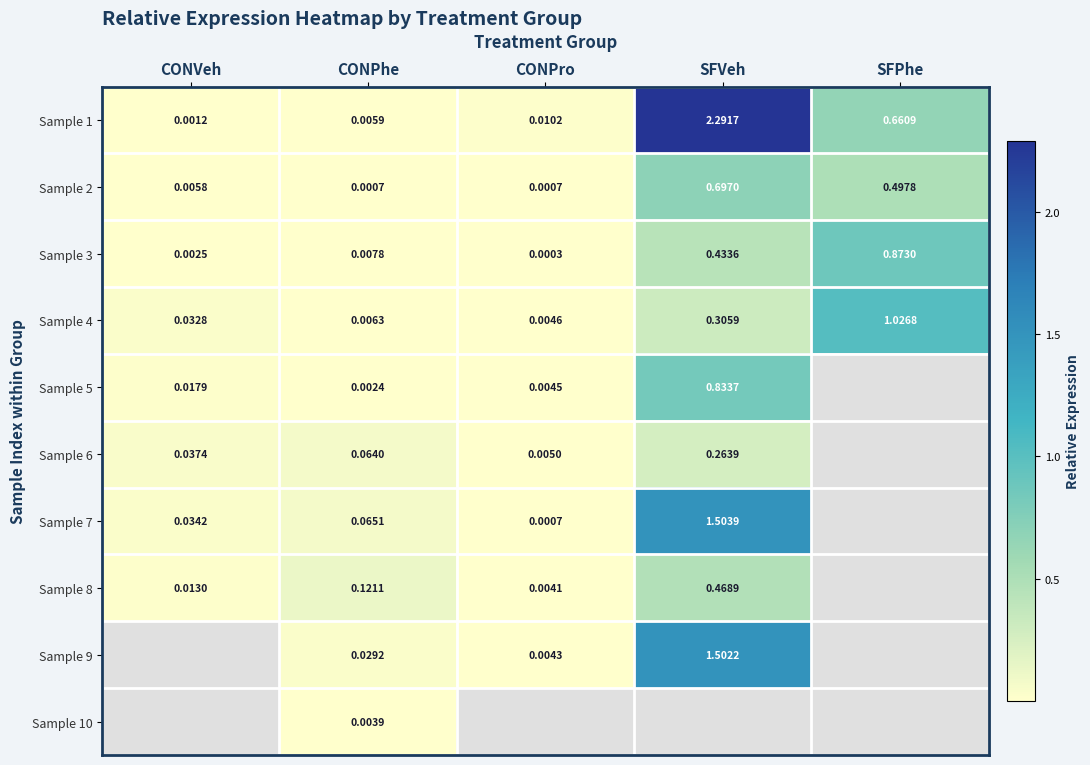

Is the value of Sample 2 at CONPhe greater than the value of Sample 1 at CONVeh?

No